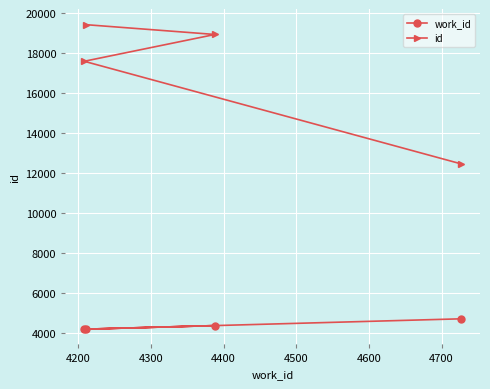

What is the value of the id point at the 3rd from the left?

18942